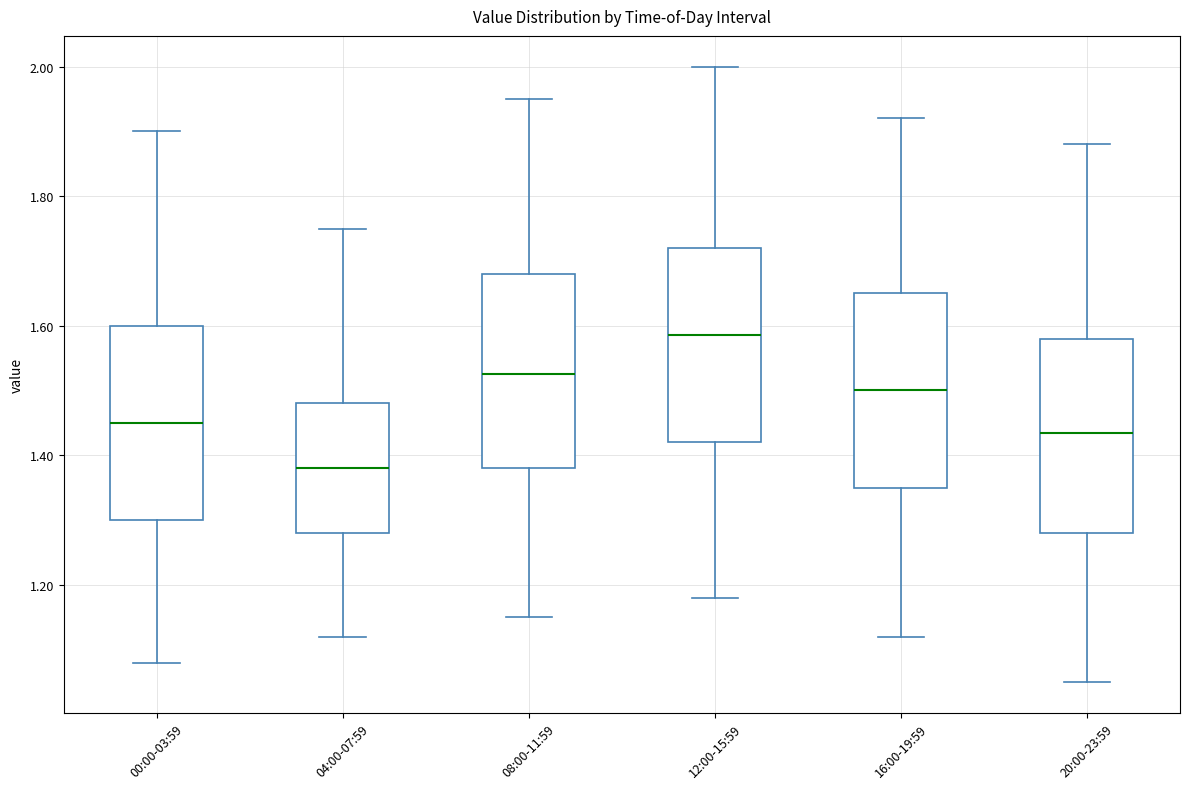

Reading left to right, read every box against the y-axis: the position of its median line, the range the box covers, and the ends of its whiskers. The values are not printed on the chart, so give them approximately, as read against the axis.

00:00-03:59: median 1.46, box 1.30 to 1.60, whiskers 1.08 to 1.90
04:00-07:59: median 1.38, box 1.28 to 1.48, whiskers 1.12 to 1.76
08:00-11:59: median 1.52, box 1.38 to 1.68, whiskers 1.16 to 1.96
12:00-15:59: median 1.58, box 1.42 to 1.72, whiskers 1.18 to 2.00
16:00-19:59: median 1.50, box 1.36 to 1.66, whiskers 1.12 to 1.92
20:00-23:59: median 1.44, box 1.28 to 1.58, whiskers 1.06 to 1.88